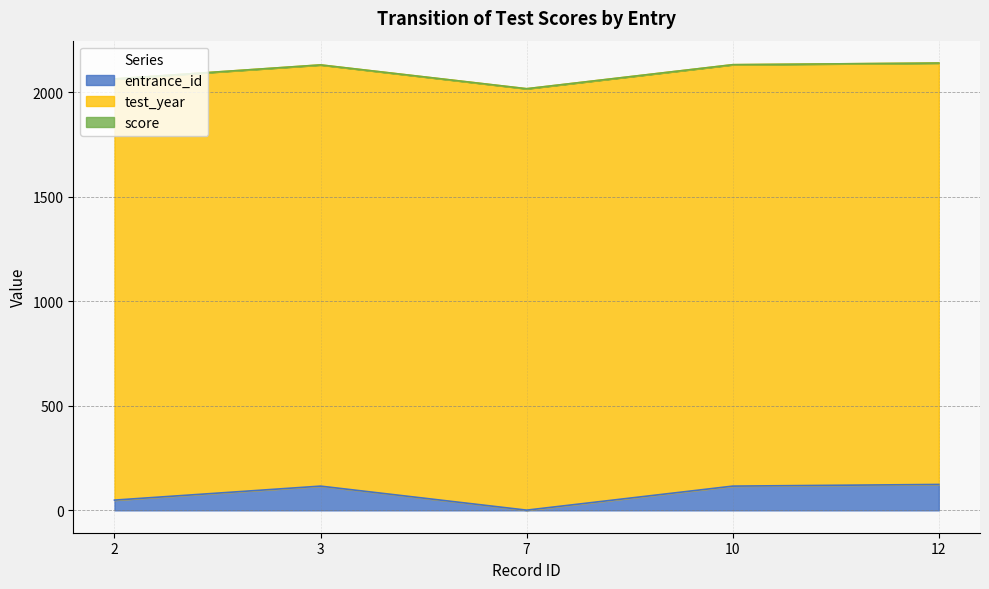

What is the average value of the test_year series?

2017